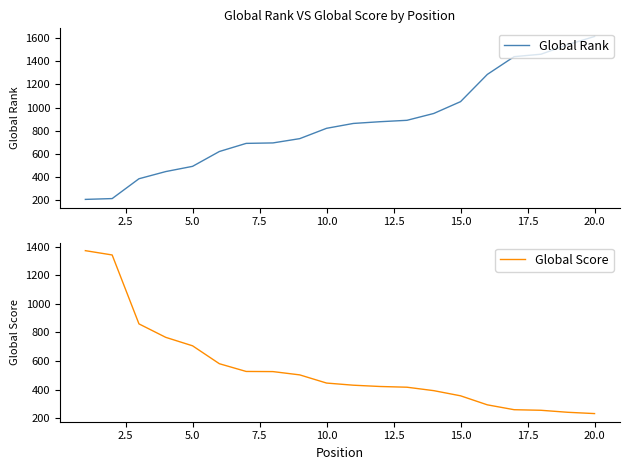

The Global Rank series shows 864 at 10. True or false?

True